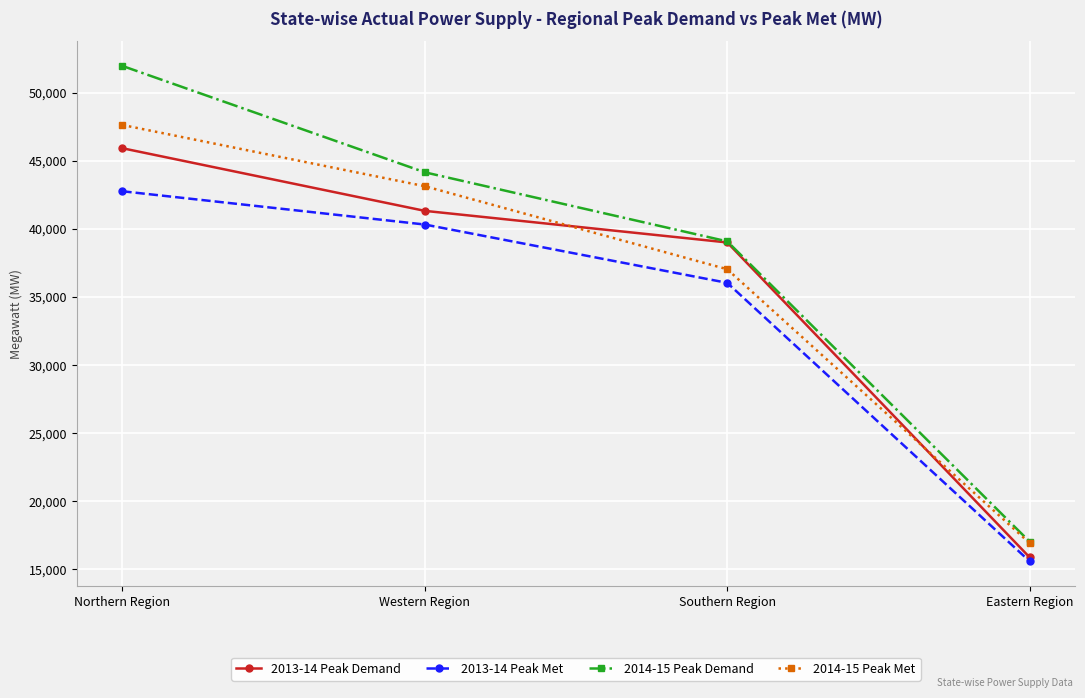

What is the sum of all 2013-14 Peak Demand values?

142172